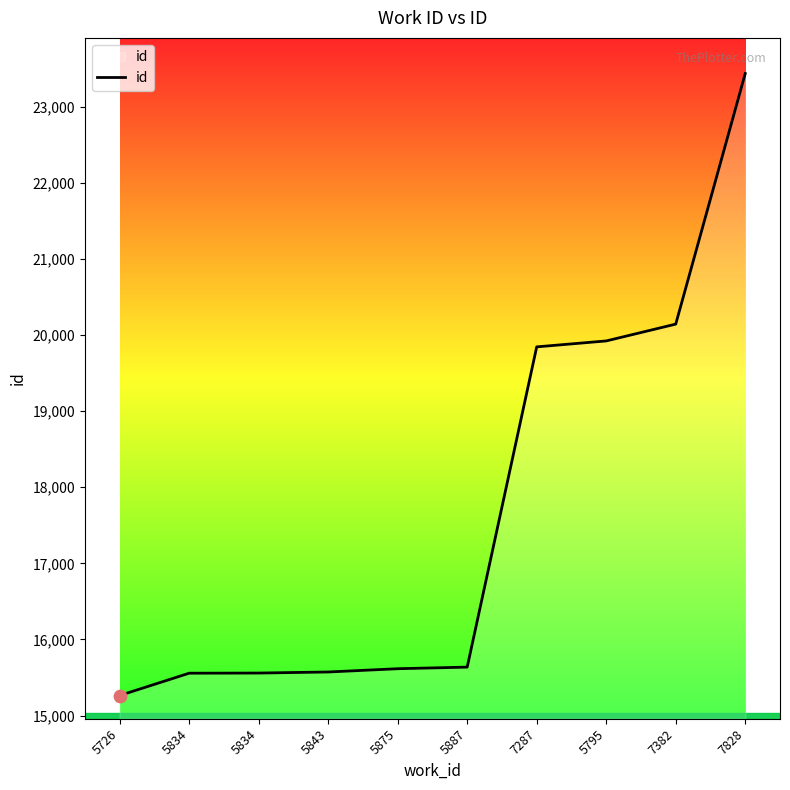

What is the ratio of the value at 7287 to the value at 5843?

1.3